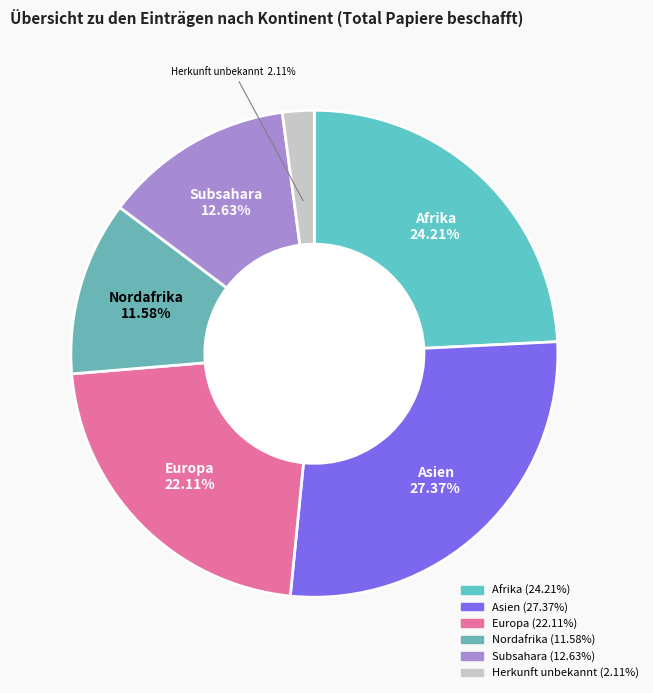

Is there any slice that represents more than half of the pie?

No